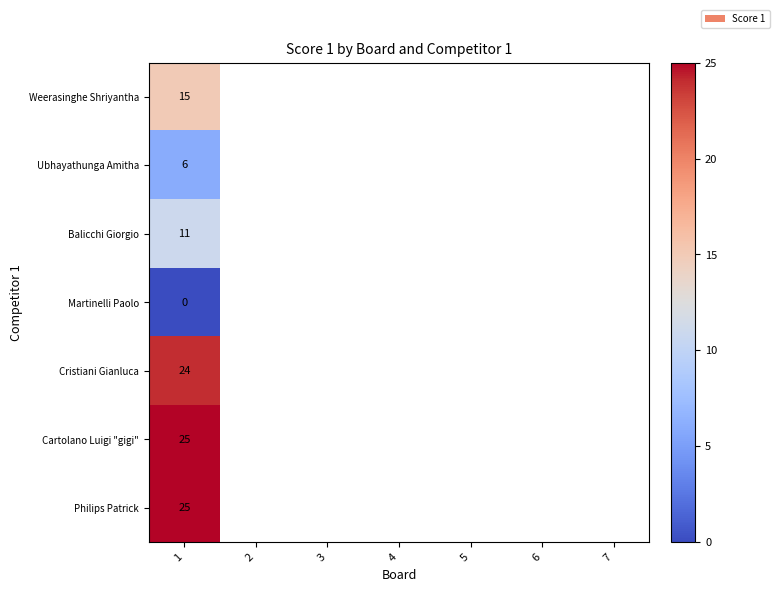

True or false: Cristiani Gianluca has a value of 24.0 at 1.

True